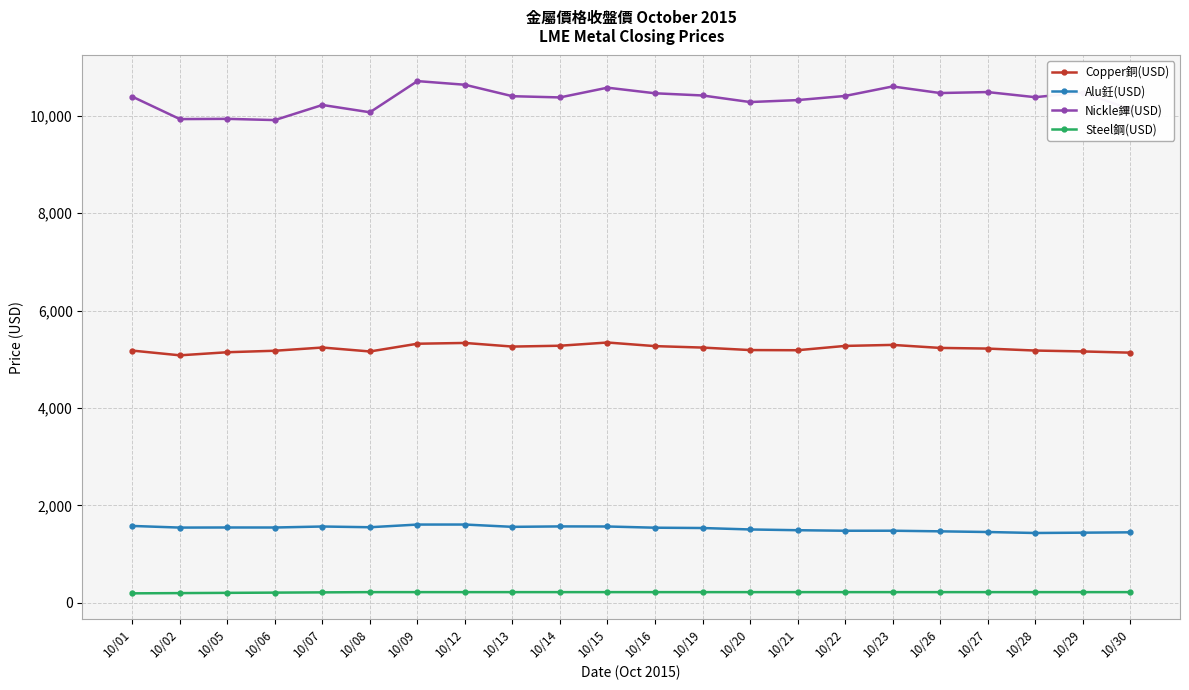

True or false: Nickle鏎(USD) and Alu鈓(USD) intersect in this chart.

False